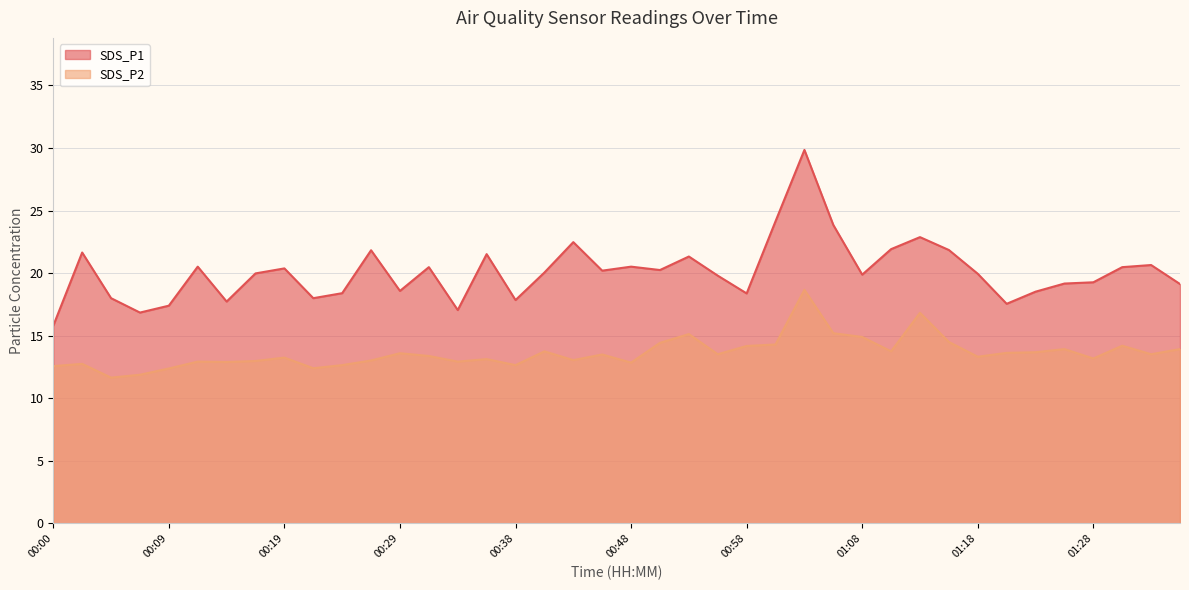

Where does the SDS_P2 series first go above 13?

00:19